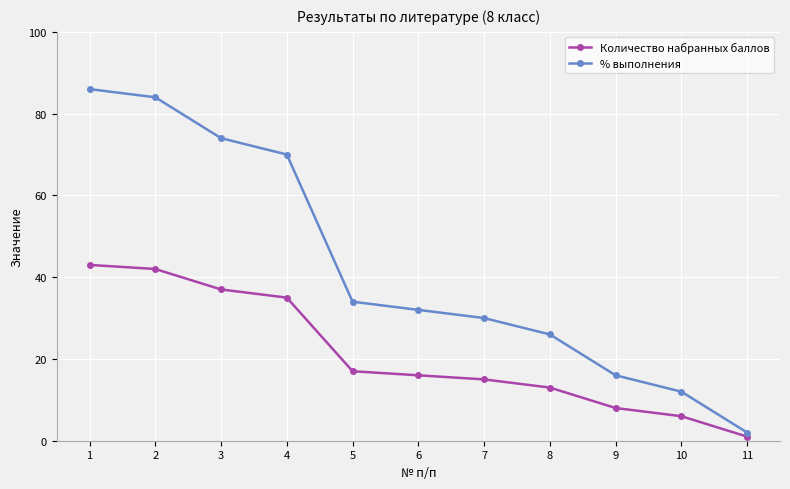

Which category has the highest value across all series?

1